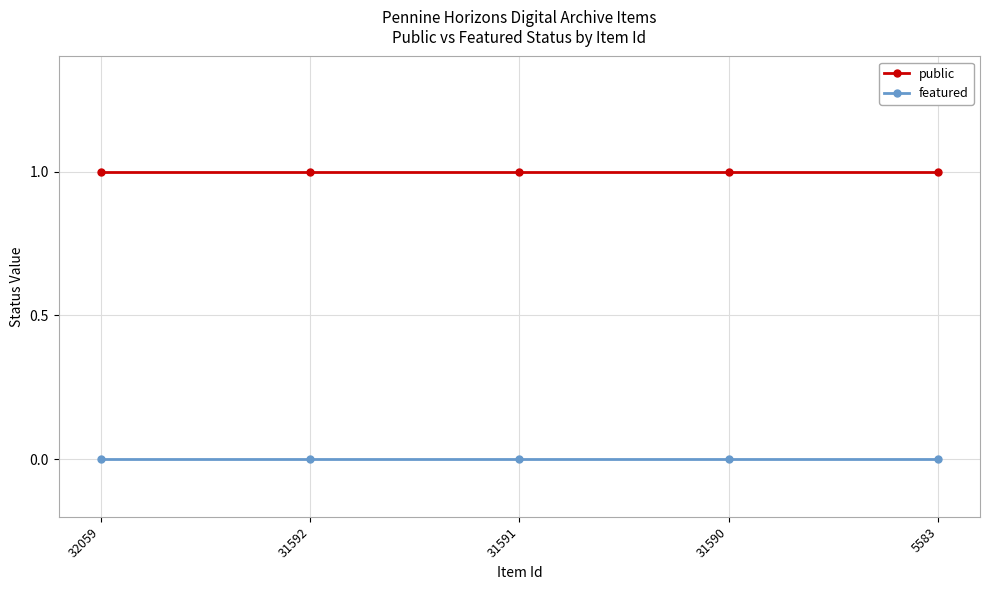

Rank the series by their maximum value, from highest to lowest.

public, featured